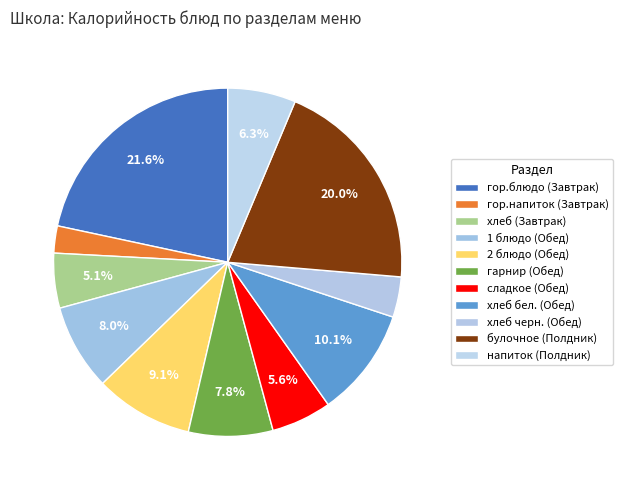

What is the largest slice in the pie chart?

гор.блюдо (Завтрак)